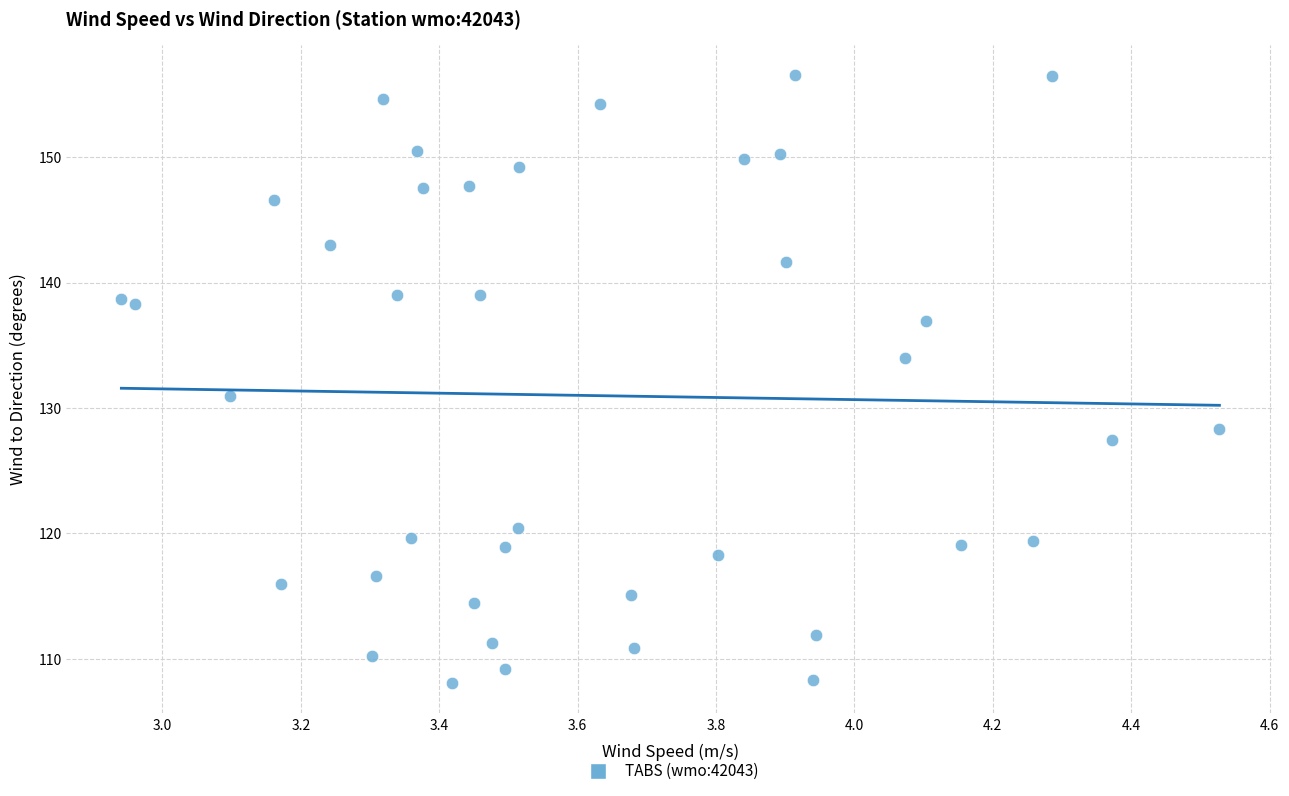

What is the range of X values (max minus min)?

1.6